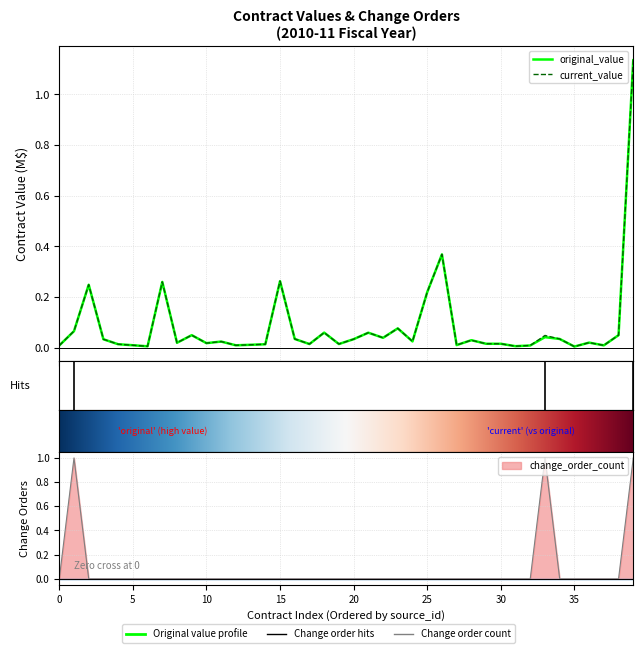

What is the average value of the original_value series?

0.1